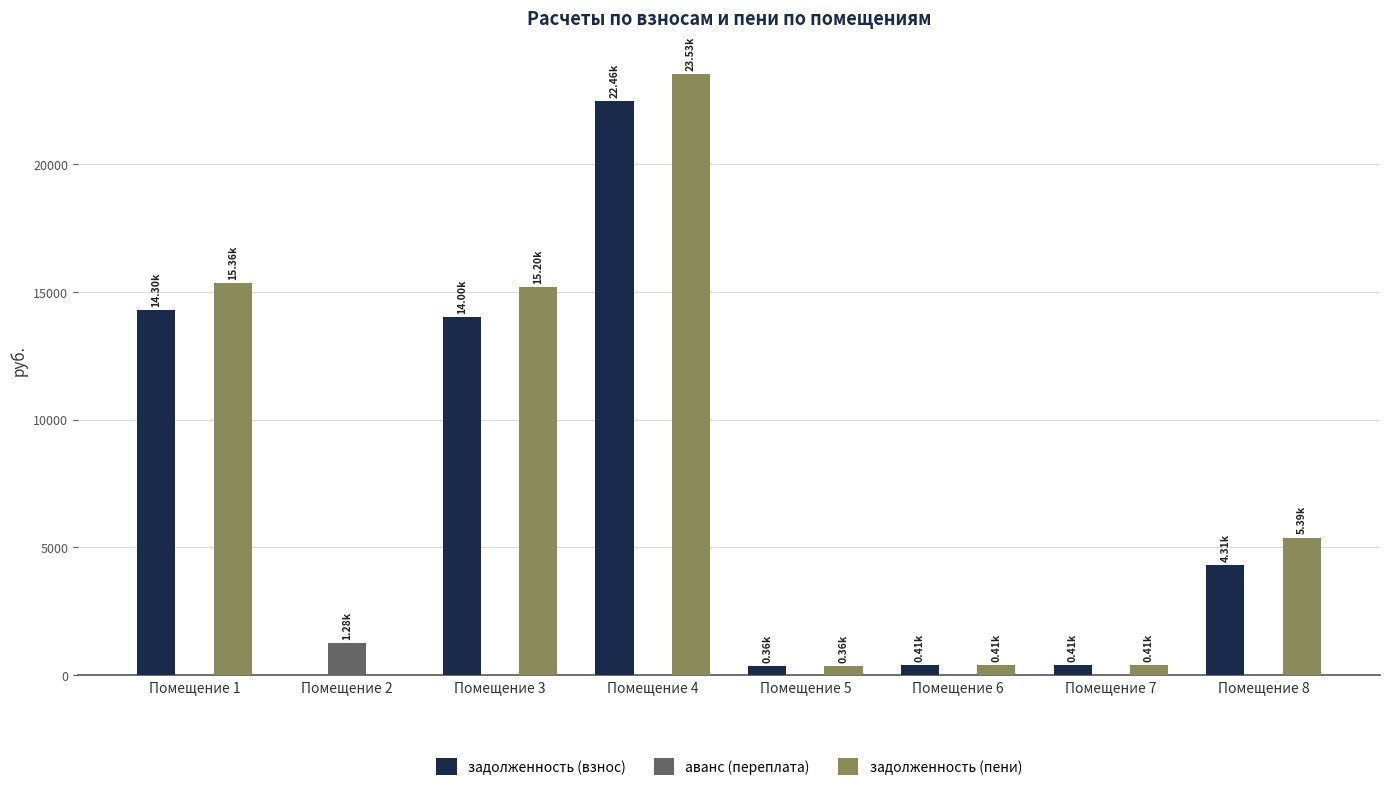

How many data points in аванс (переплата) are above 0?

1